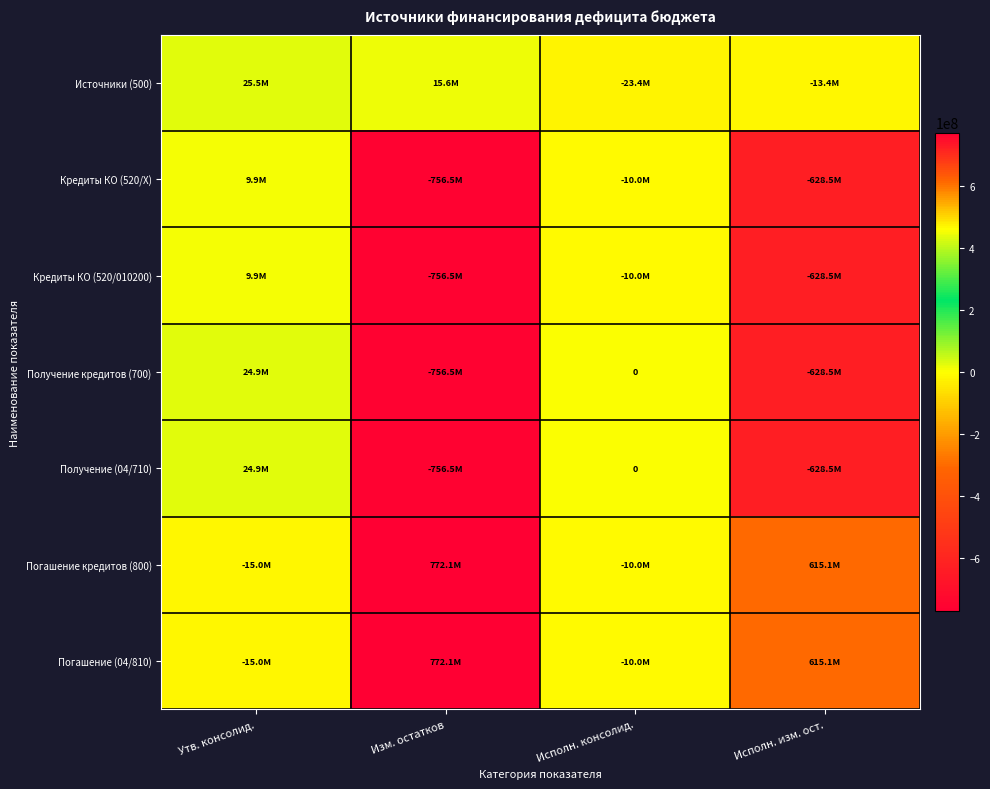

What is the sum of the Получение (04/710) values at Изм. остатков and Утв. консолид.?

-731622980.2